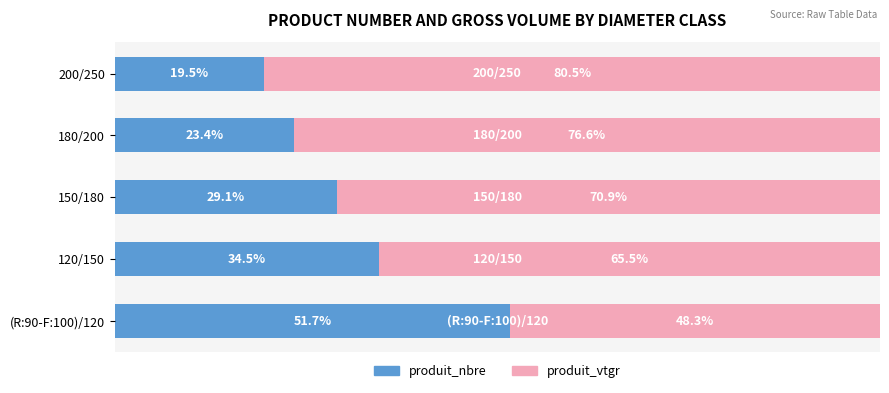

At which label does produit_nbre reach its peak?

(R:90-F:100)/120